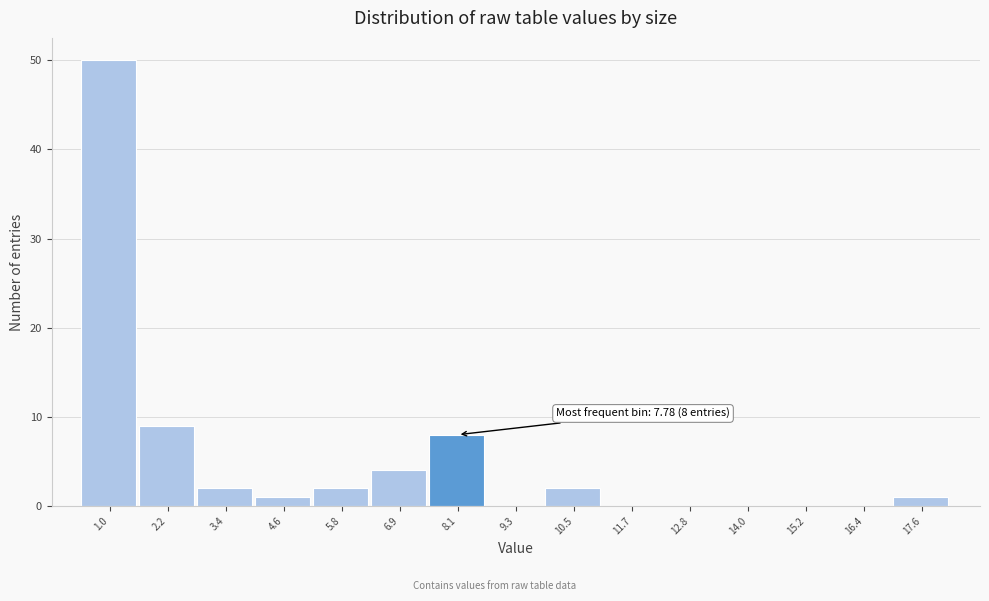

Which range on the x-axis has the tallest bar?

0.4 to 1.6